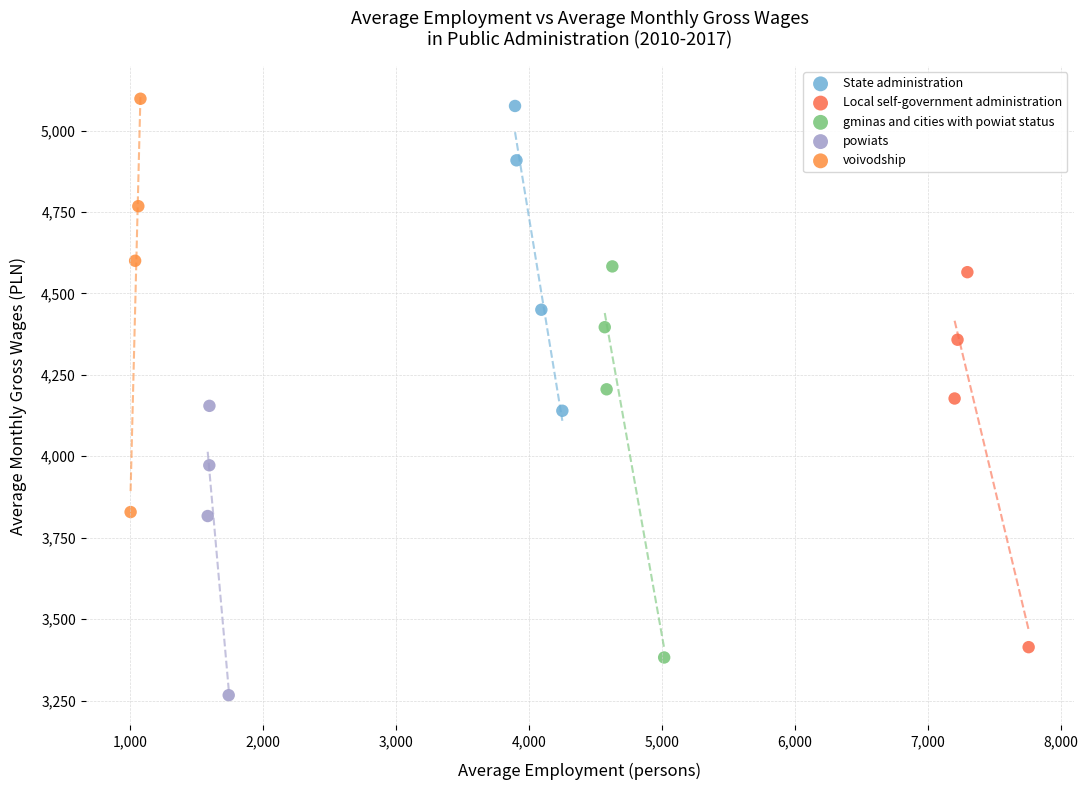

Which series reaches the minimum Y coordinate?

powiats